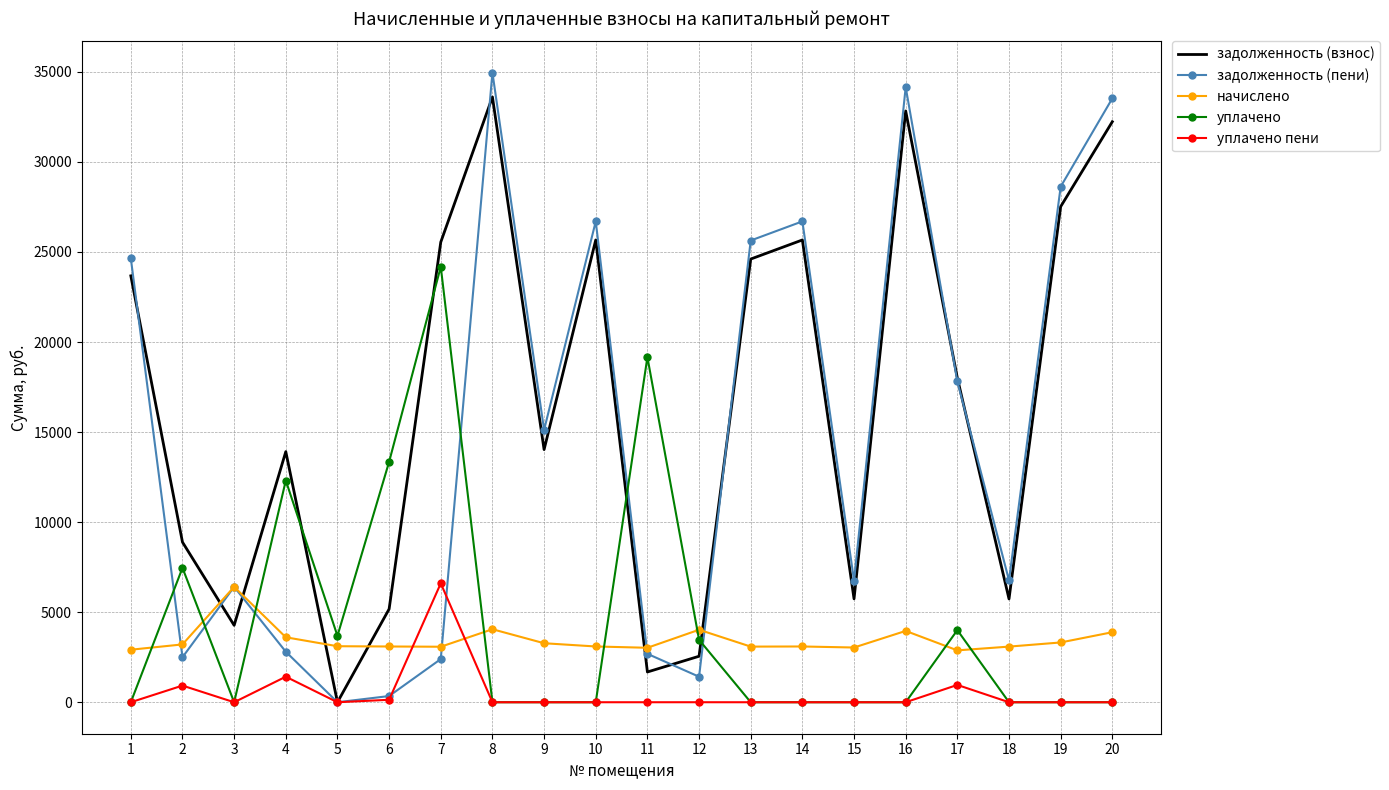

At which label does уплачено пени reach its peak?

7